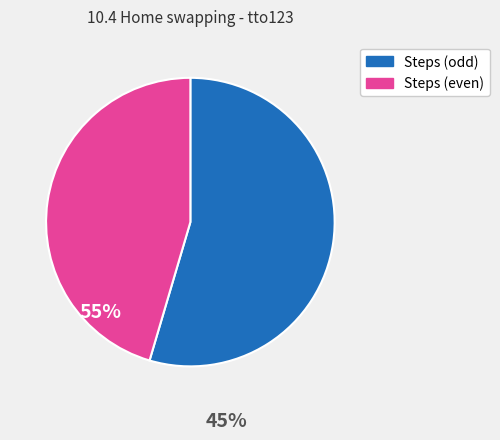

Does any single category account for the majority?

Yes